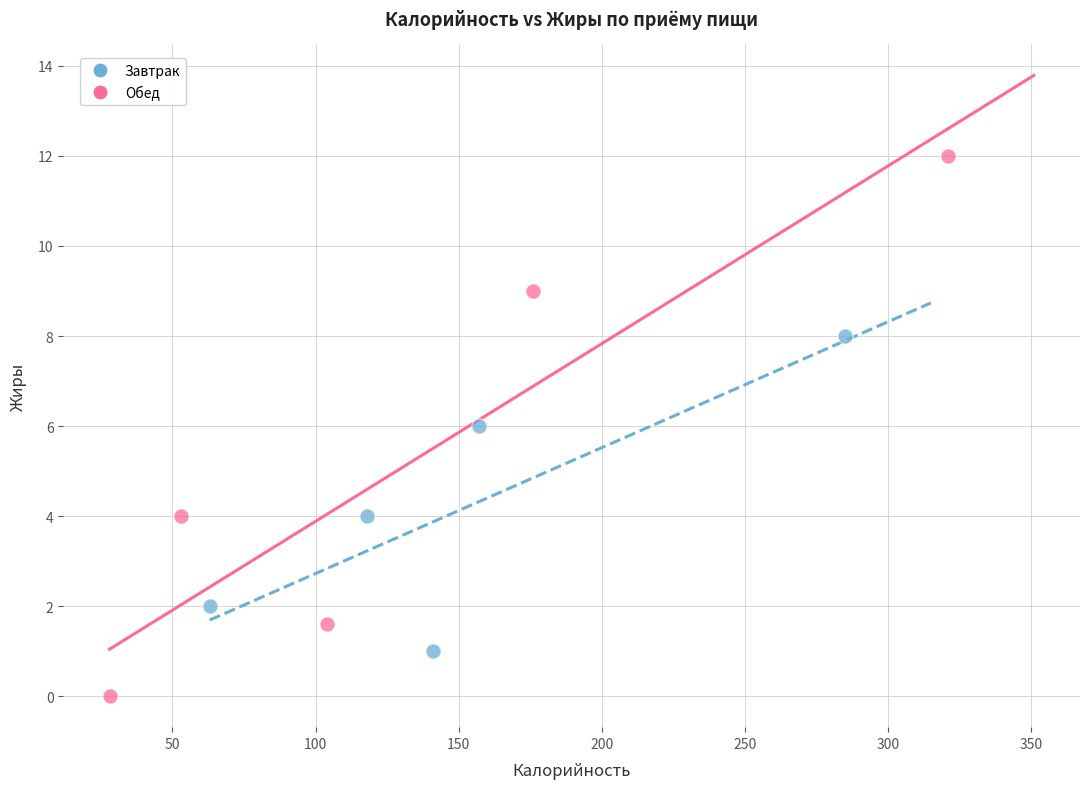

Which series contains the highest Y value?

Обед